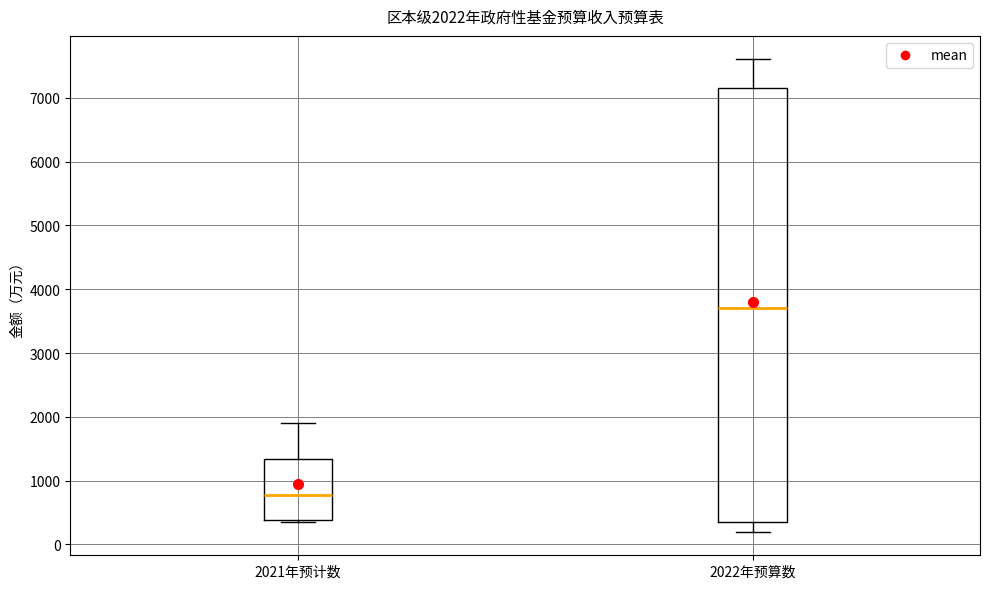

Which box has the lowest median line?

2021年预计数